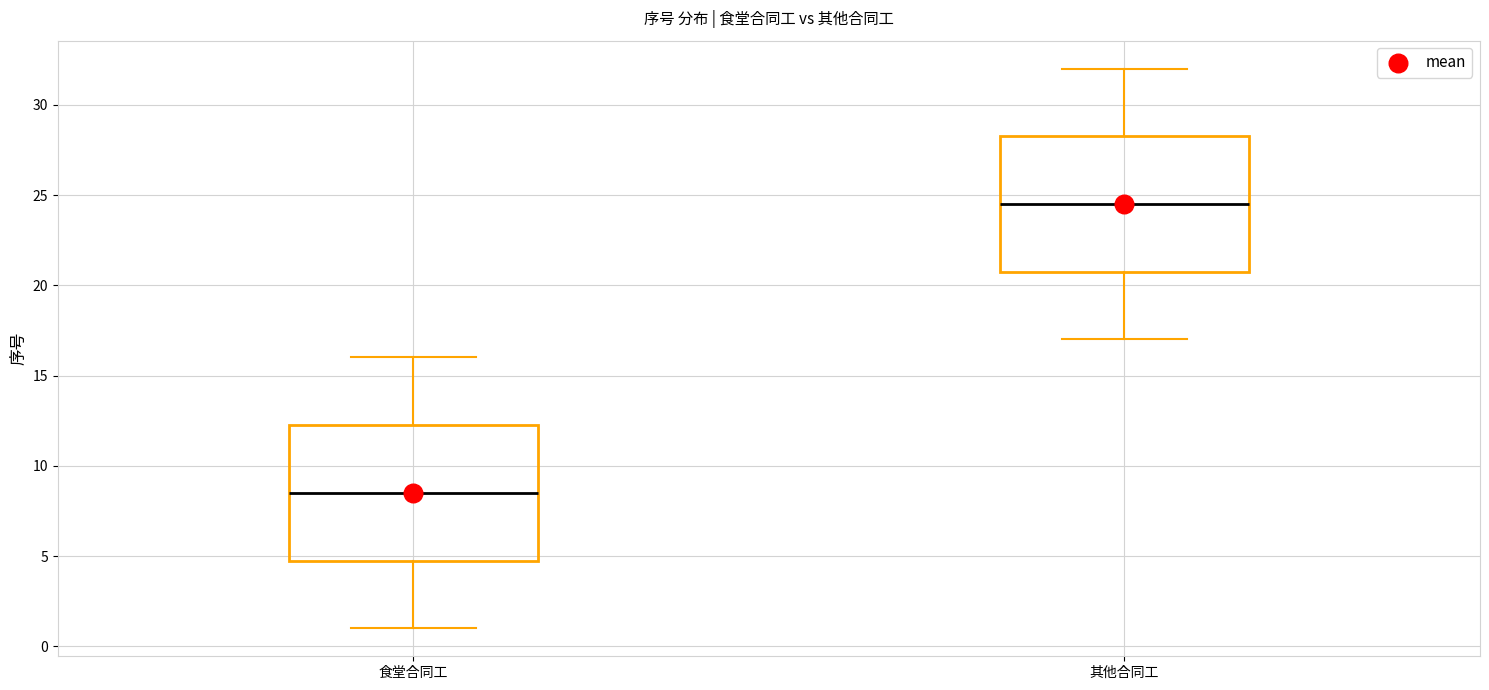

Which box's median line is the lowest?

食堂合同工